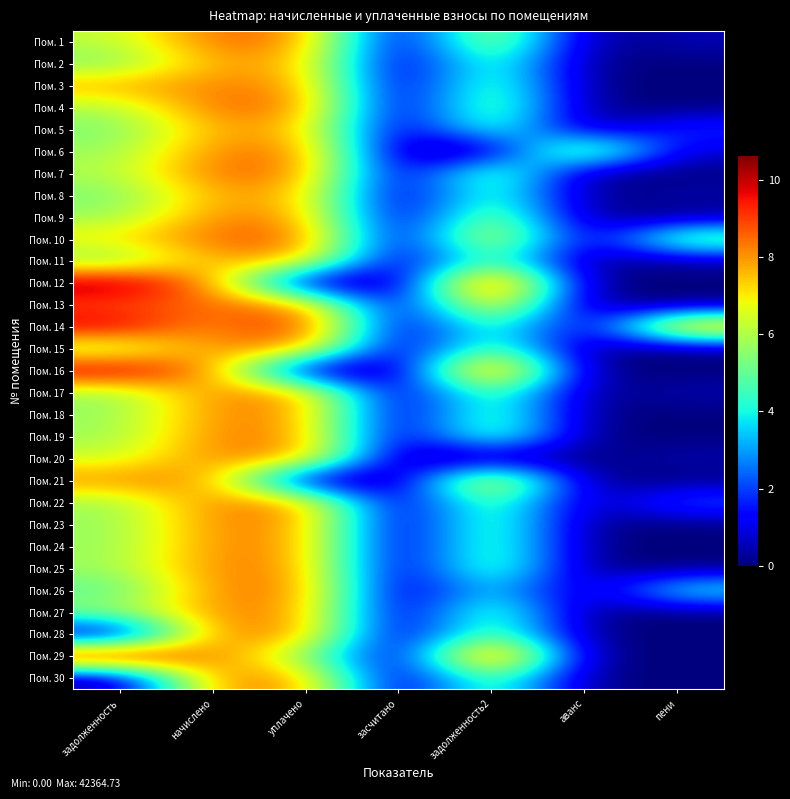

Rank the series at аванс from highest to lowest value.

Пом. 6, Пом. 1, Пом. 2, Пом. 3, Пом. 4, Пом. 5, Пом. 7, Пом. 8, Пом. 9, Пом. 10, Пом. 11, Пом. 12, Пом. 13, Пом. 14, Пом. 15, Пом. 16, Пом. 17, Пом. 18, Пом. 19, Пом. 20, Пом. 21, Пом. 22, Пом. 23, Пом. 24, Пом. 25, Пом. 26, Пом. 27, Пом. 28, Пом. 29, Пом. 30